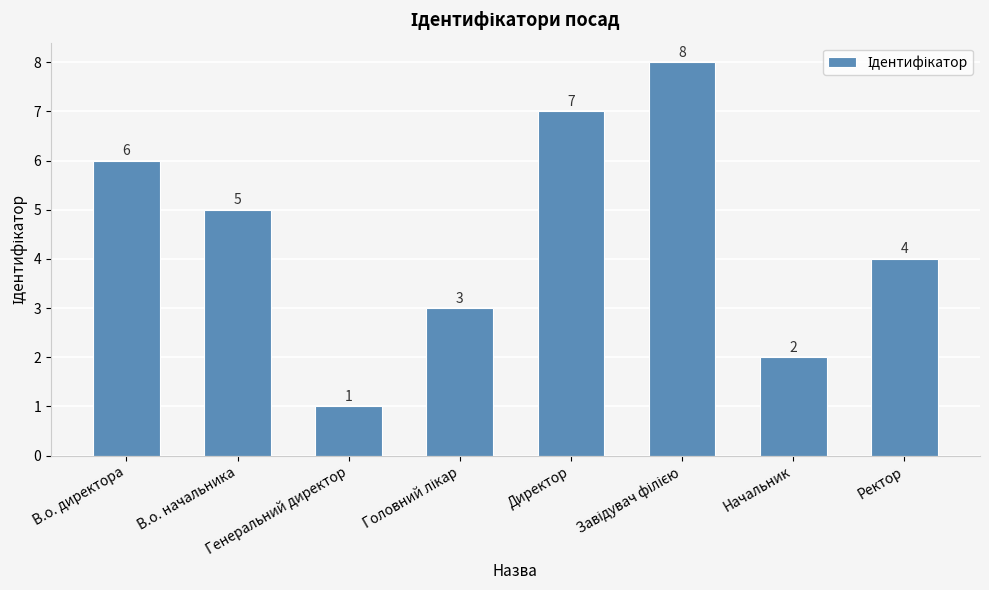

What is the greatest value displayed?

8